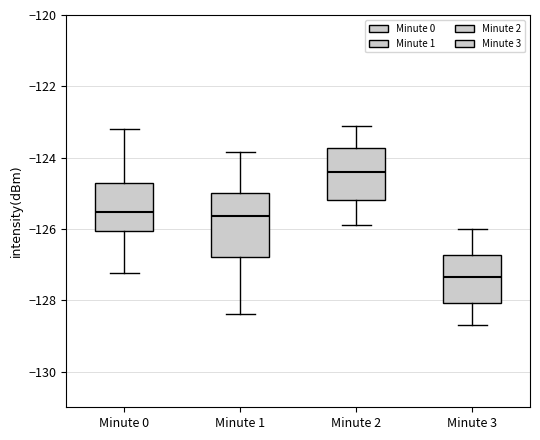

Which box has the highest median line?

Minute 2